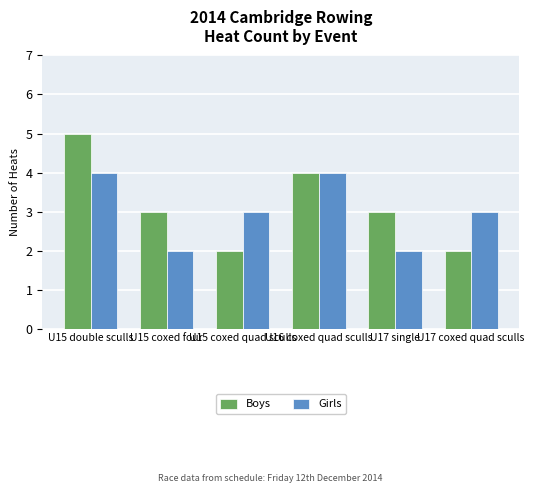

What is the average value of the Girls series?

3